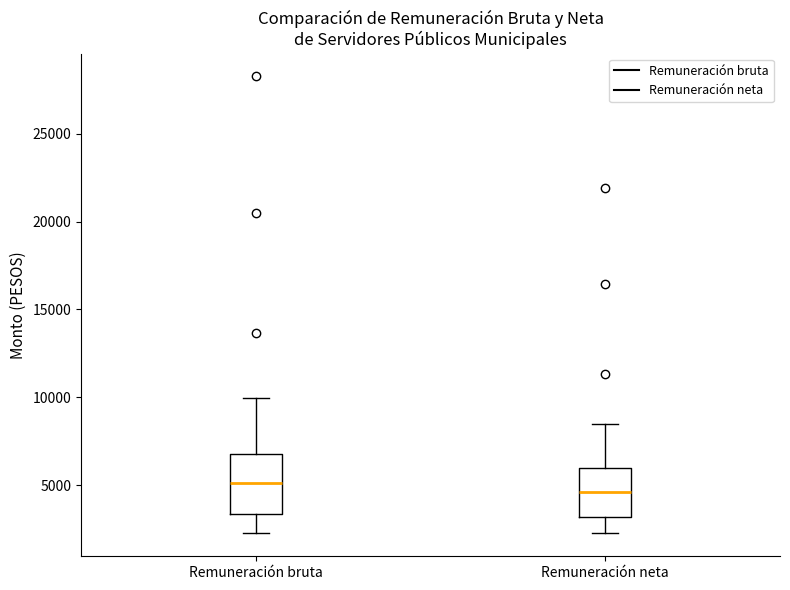

Reading left to right, read every box against the y-axis: the position of its median line, the range the box covers, and the ends of its whiskers. The values are not printed on the chart, so give them approximately, as read against the axis.

Remuneración bruta: median 5000, box 3500 to 7000, whiskers 2500 to 10000
Remuneración neta: median 4500, box 3000 to 6000, whiskers 2500 to 8500